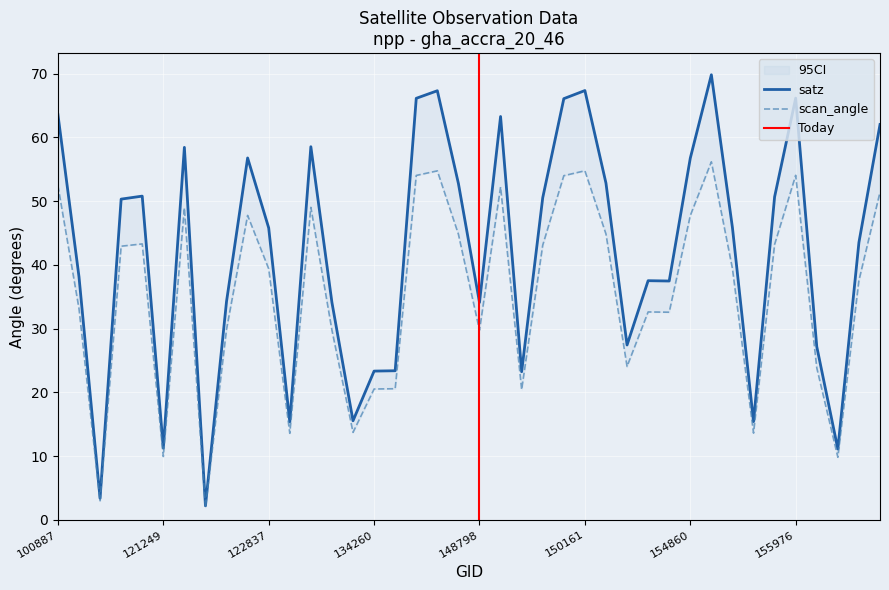

True or false: satz has more than 2 points higher than both neighbors.

True